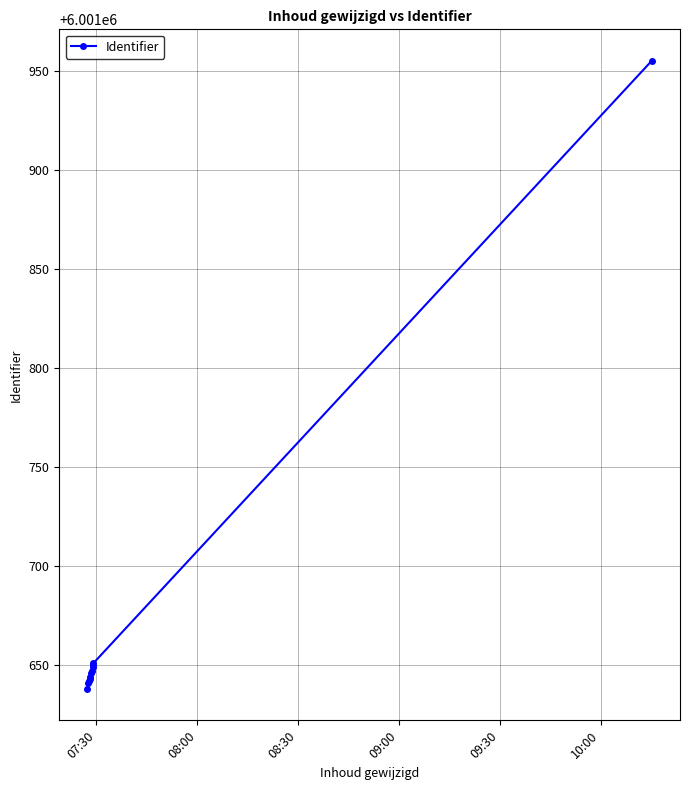

What is the value of the 3rd point from the left?

6001642